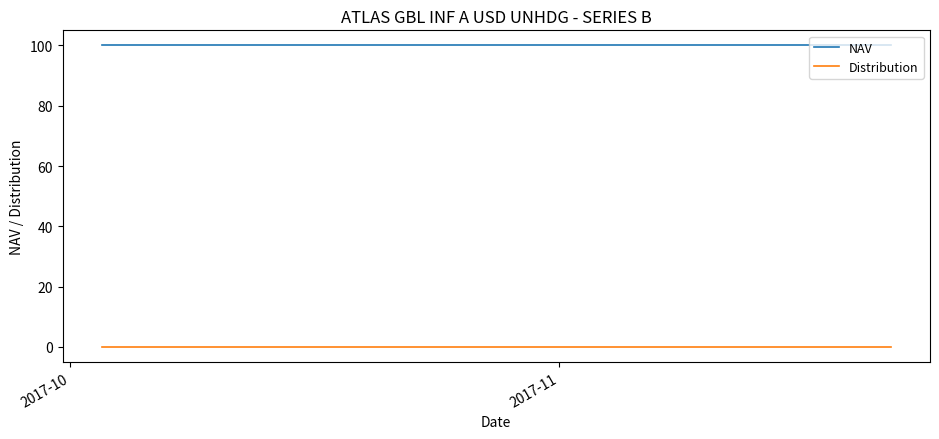

Reading left to right, transcribe all the data shown in this chart.

NAV: 100	100	100	100	100	100	100	100	100	100	100	100	100	100	100	100	100	100	100	100	100	100	100	100	100	100	100	100	100	100	100	100	100	100	100	100
Distribution: 0	0	0	0	0	0	0	0	0	0	0	0	0	0	0	0	0	0	0	0	0	0	0	0	0	0	0	0	0	0	0	0	0	0	0	0